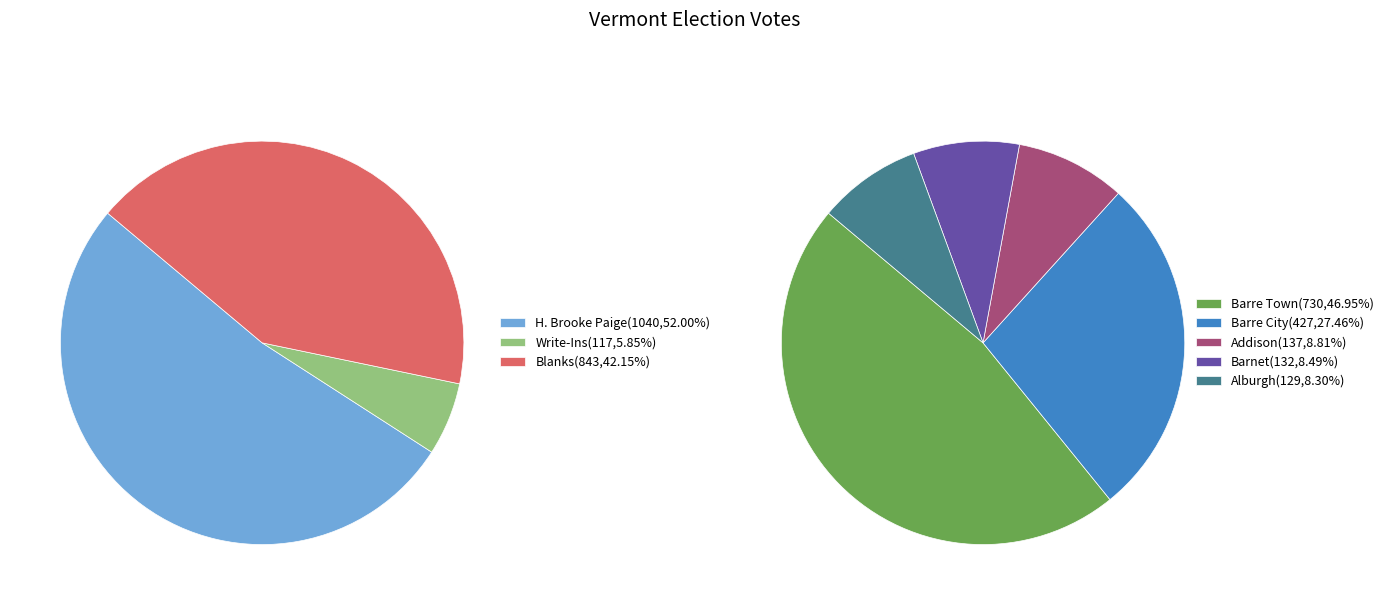

Does any single category account for the majority?

No